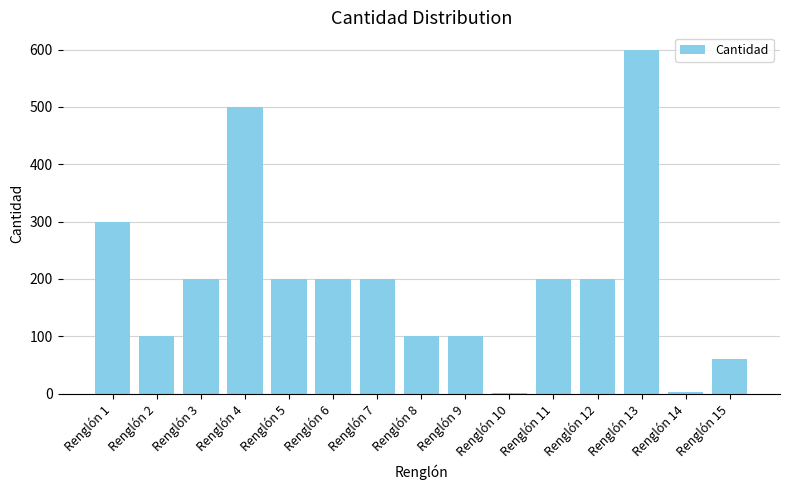

True or false: the data shows 754 at Renglón 4.

False